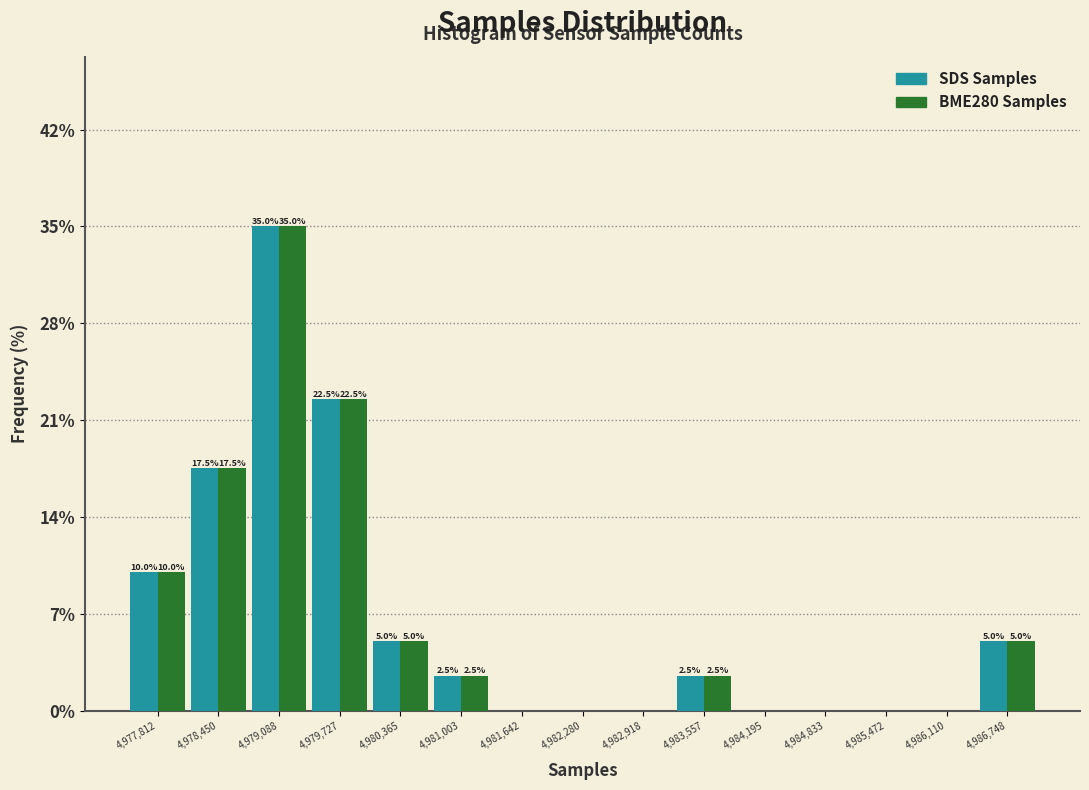

In the SDS Samples series, which range on the x-axis has the tallest bar?

4978800 to 4979400